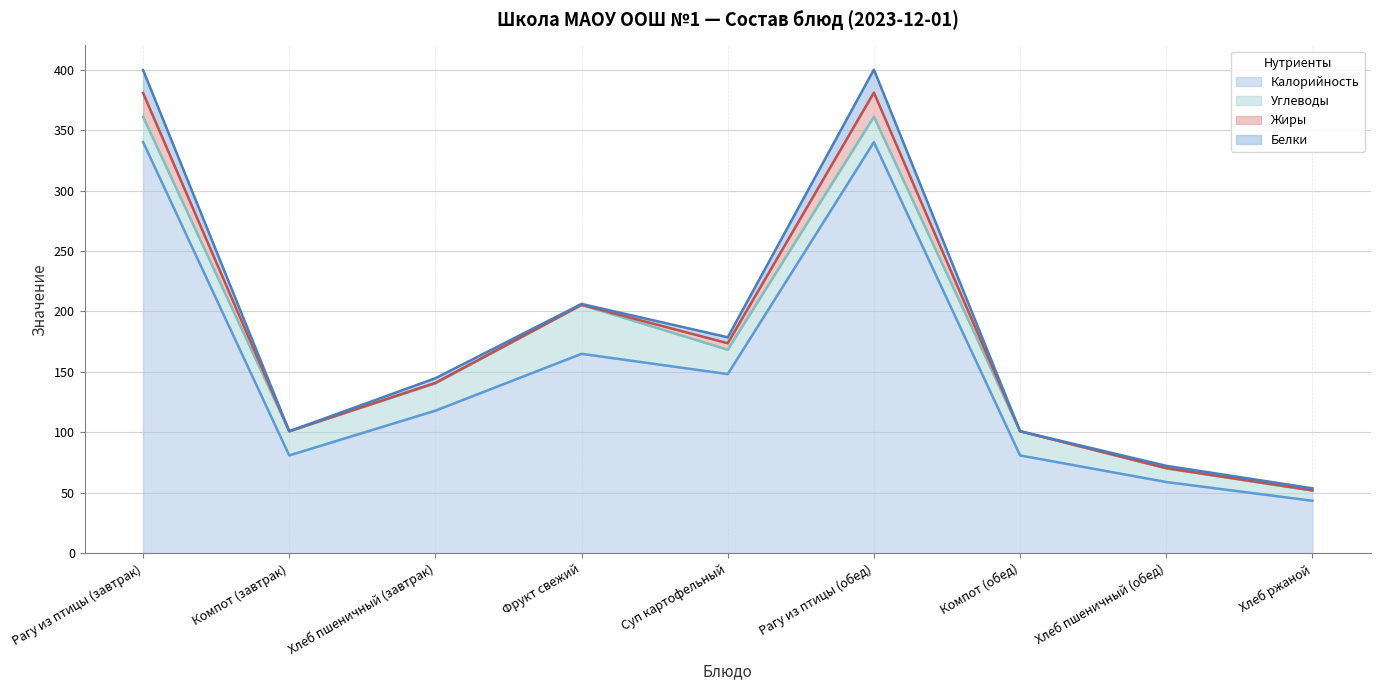

What position from the right is Хлеб пшеничный (завтрак)?

7